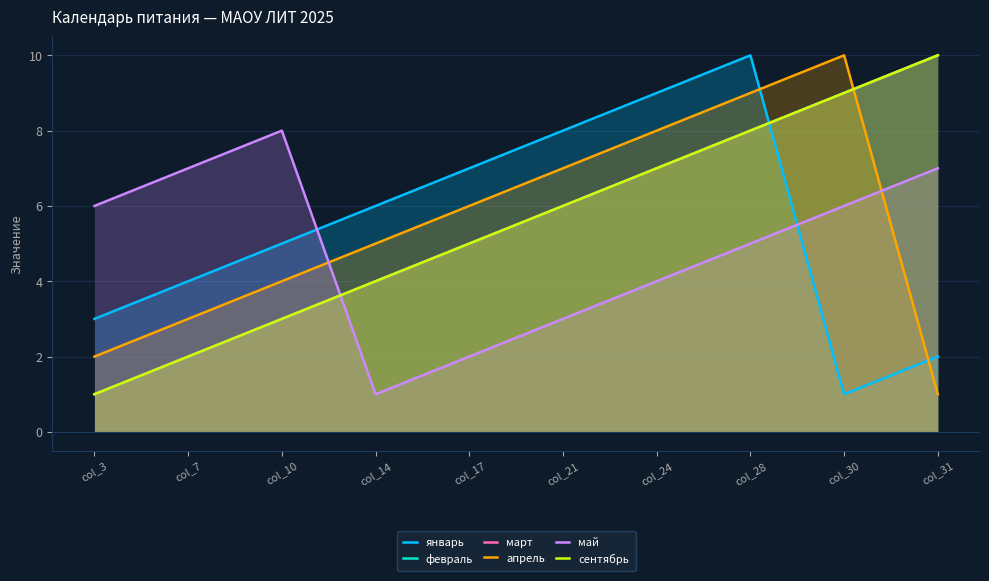

The апрель series shows 1 at col_17. True or false?

False